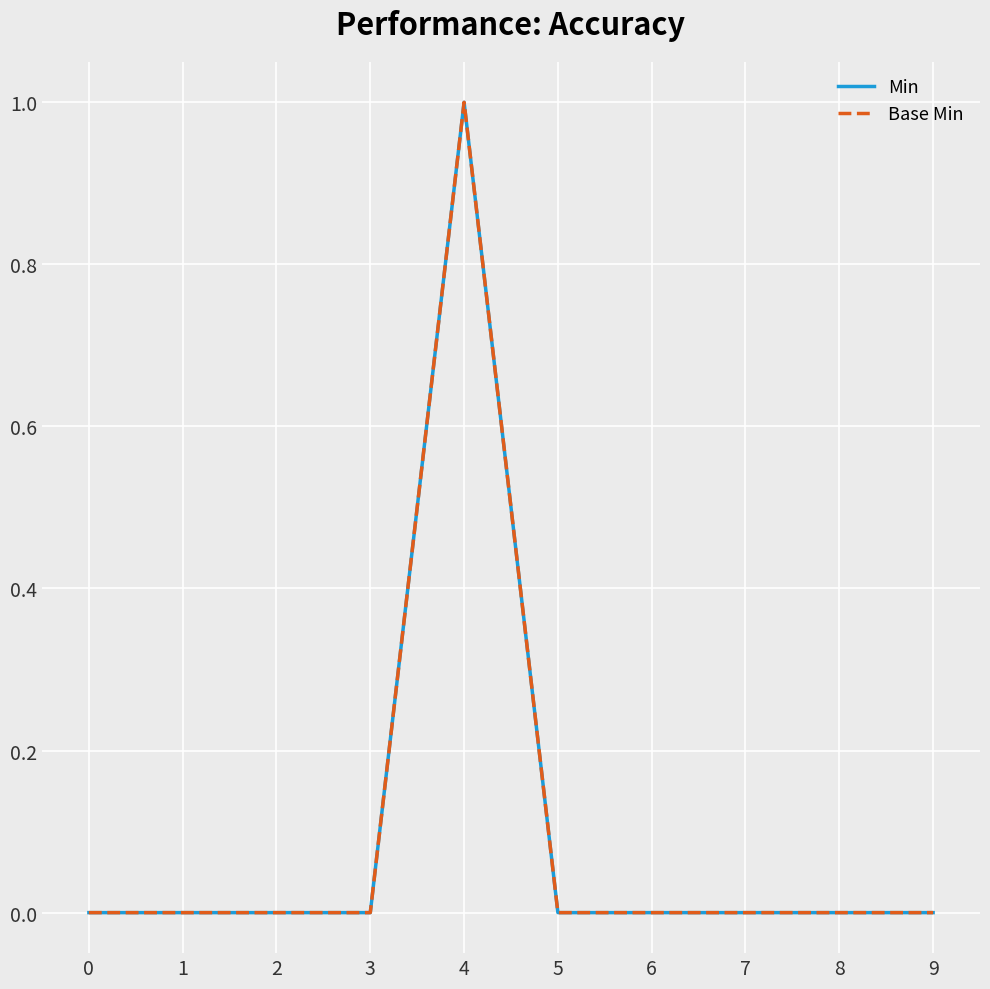

Count the Base Min values in the range 0 to 1.

10